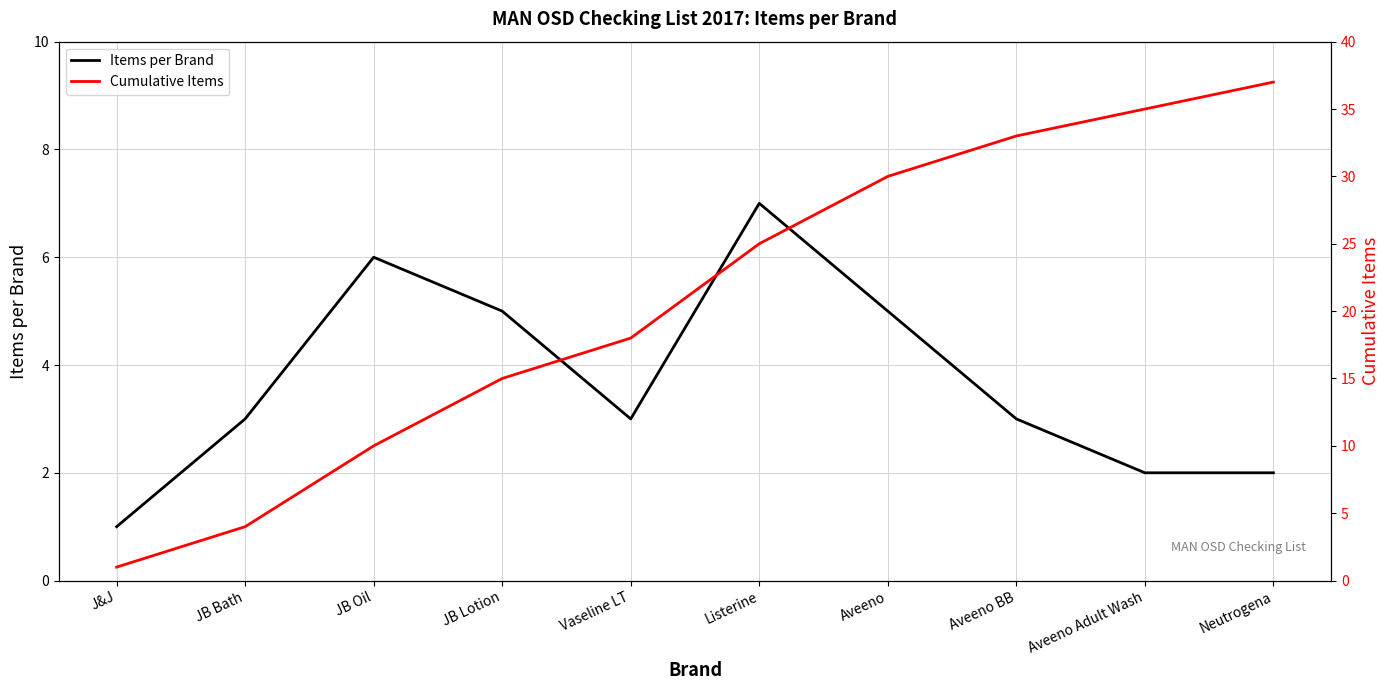

Which series changed the most between Listerine and Neutrogena?

Cumulative Items